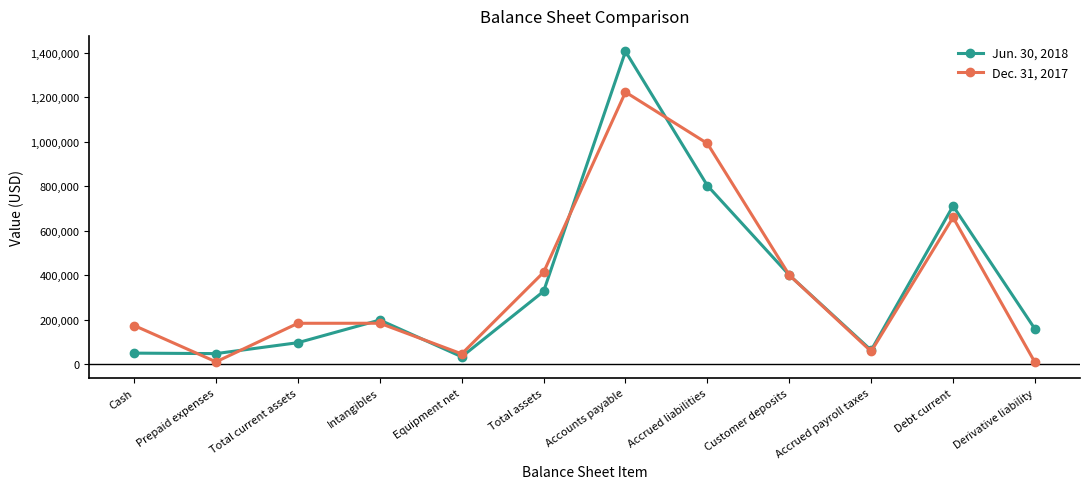

At which category is the sum across all series the highest?

Accounts payable